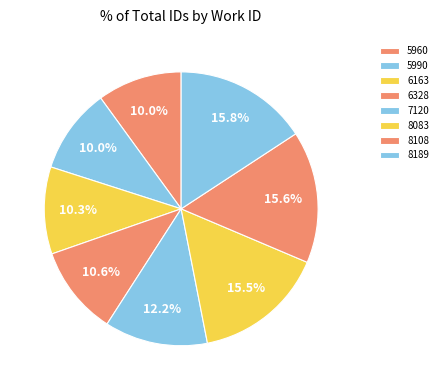

Does 6163 represent more than half of the total?

No